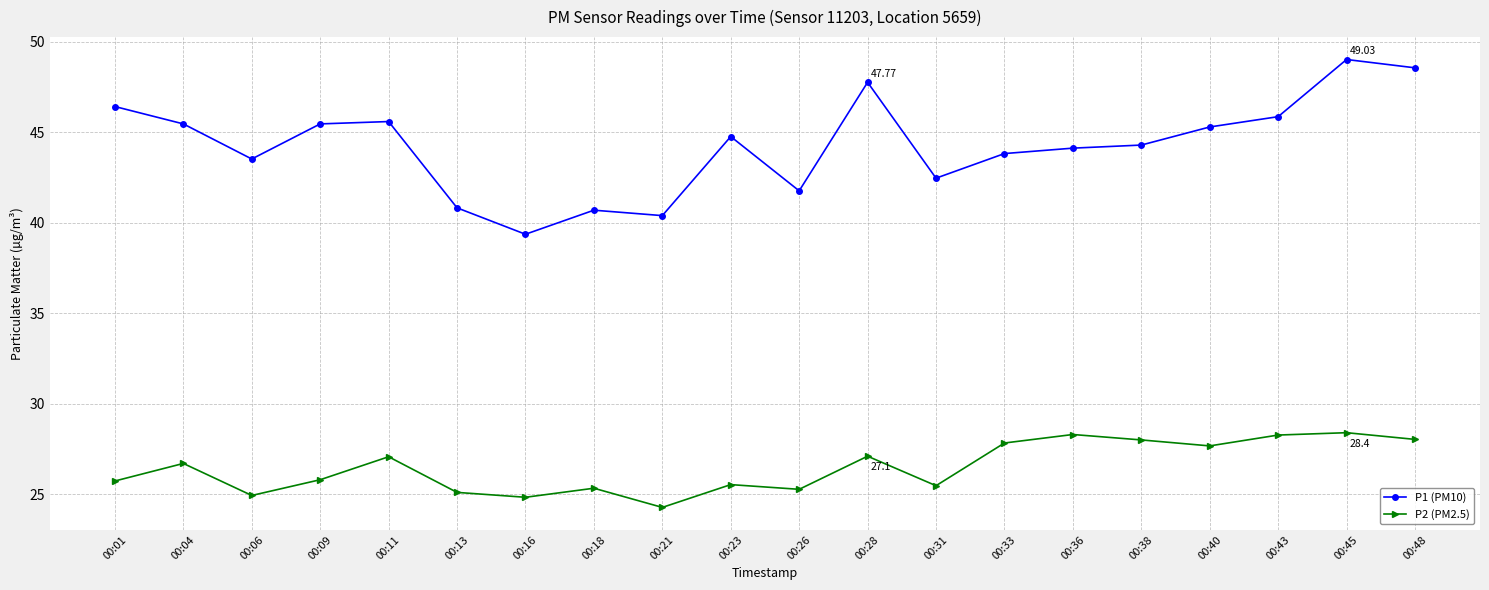

At which category does P2 (PM2.5) reach its first local valley?

00:06